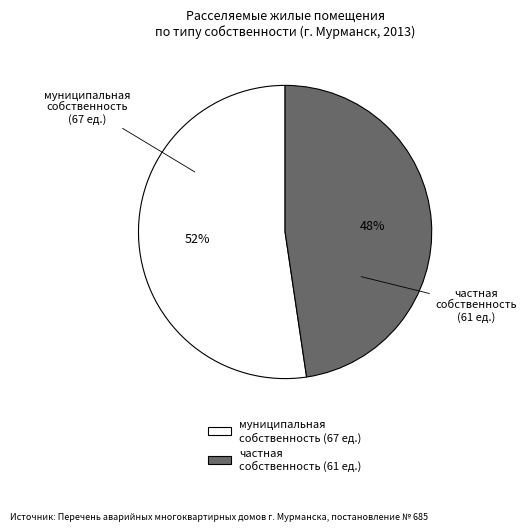

How many slices are in this pie chart?

2